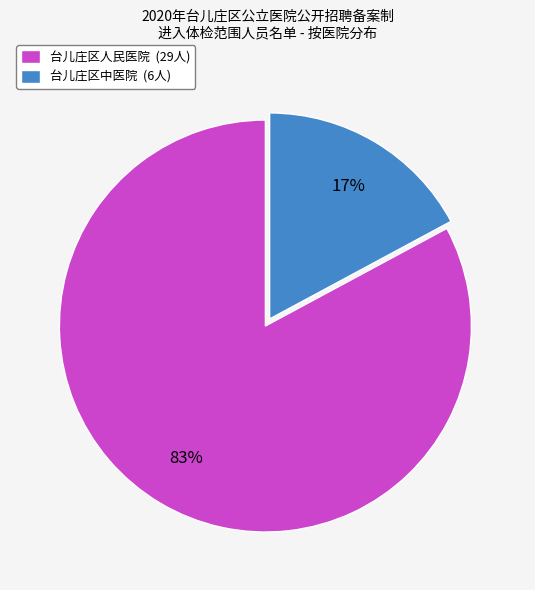

Does 台儿庄区人民医院 account for over 50% of the chart?

Yes